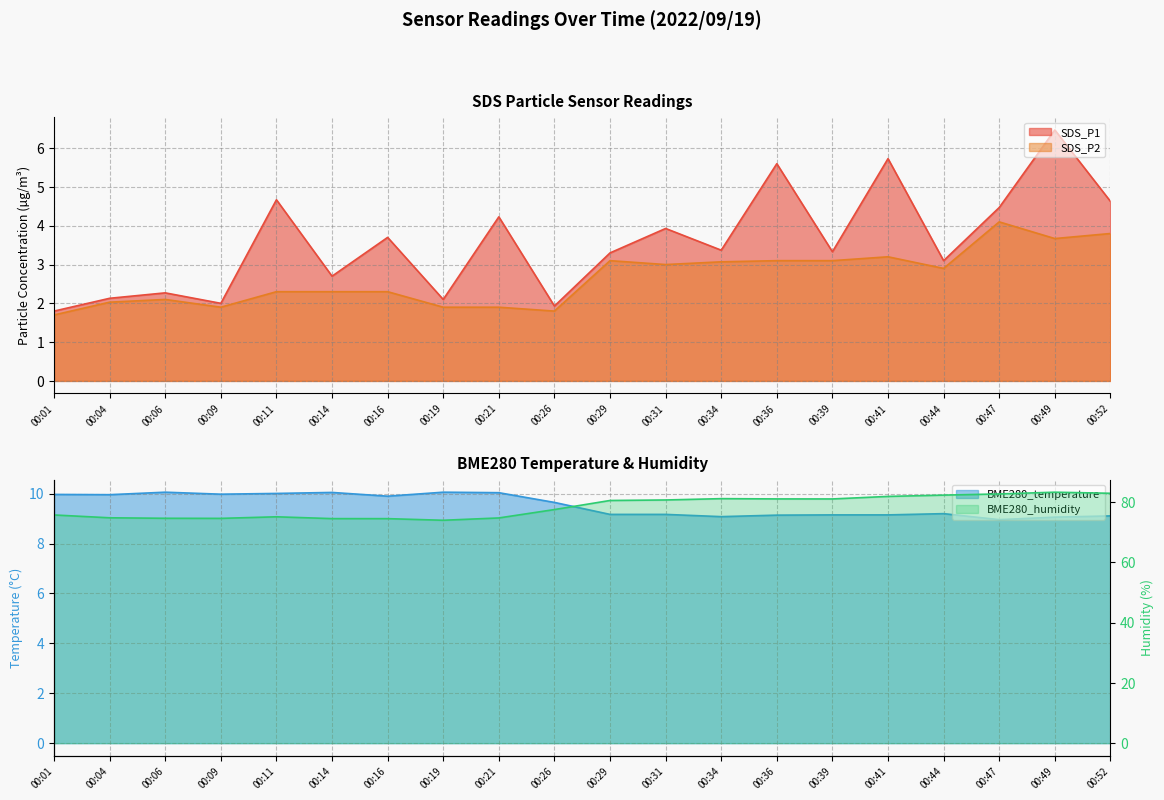

What is the sum of all SDS_P1 values?

71.5